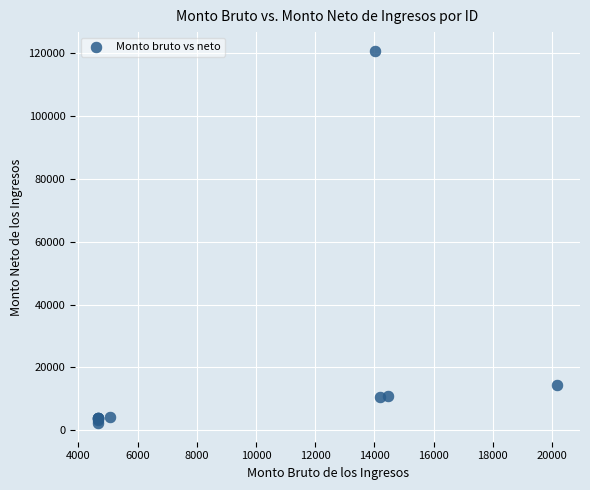

What Y value in the scatter plot is closest to 61480?

14586.5